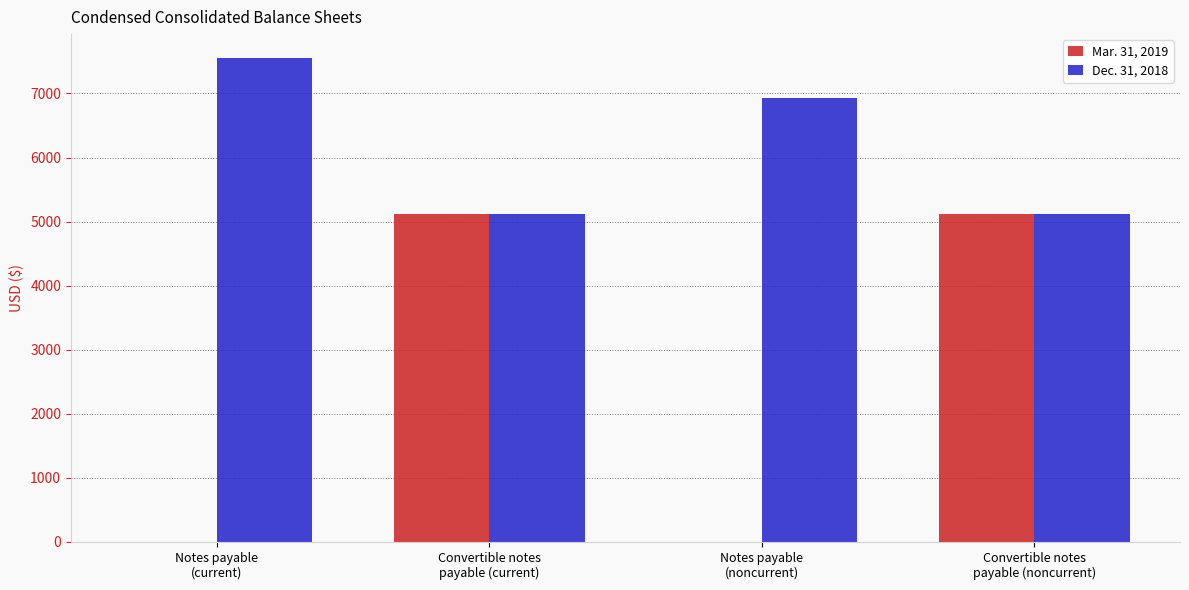

At which label does Mar. 31, 2019 first exceed 5122?

Convertible notes
payable (current)